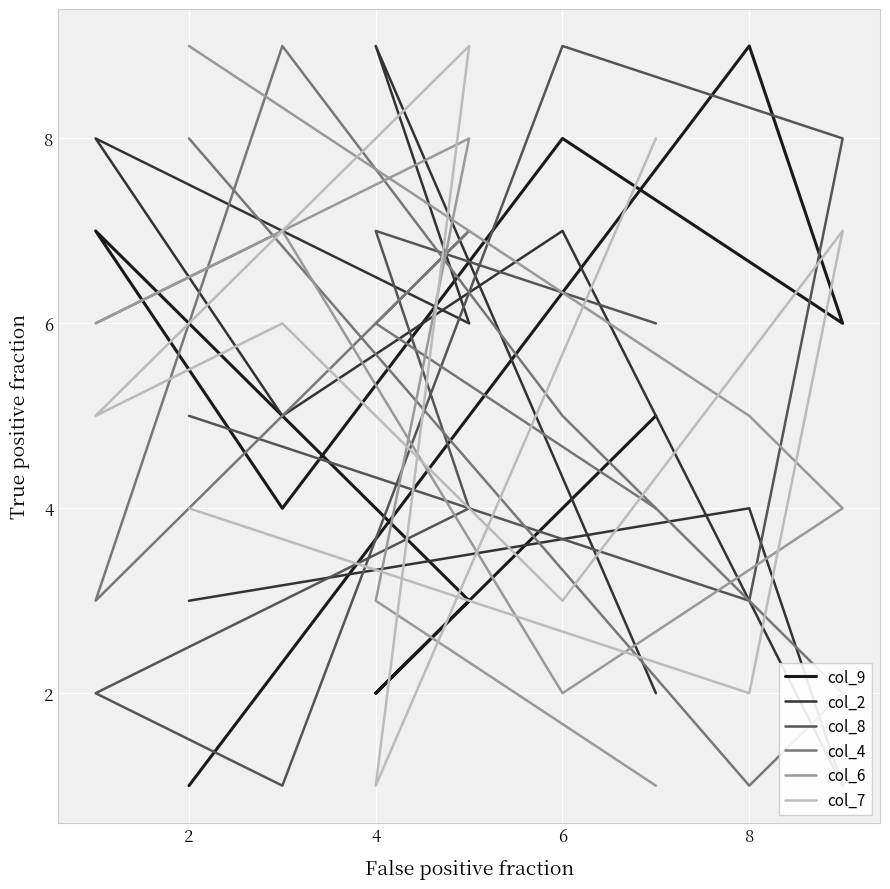

What is the difference between the highest and lowest values at 8?

8